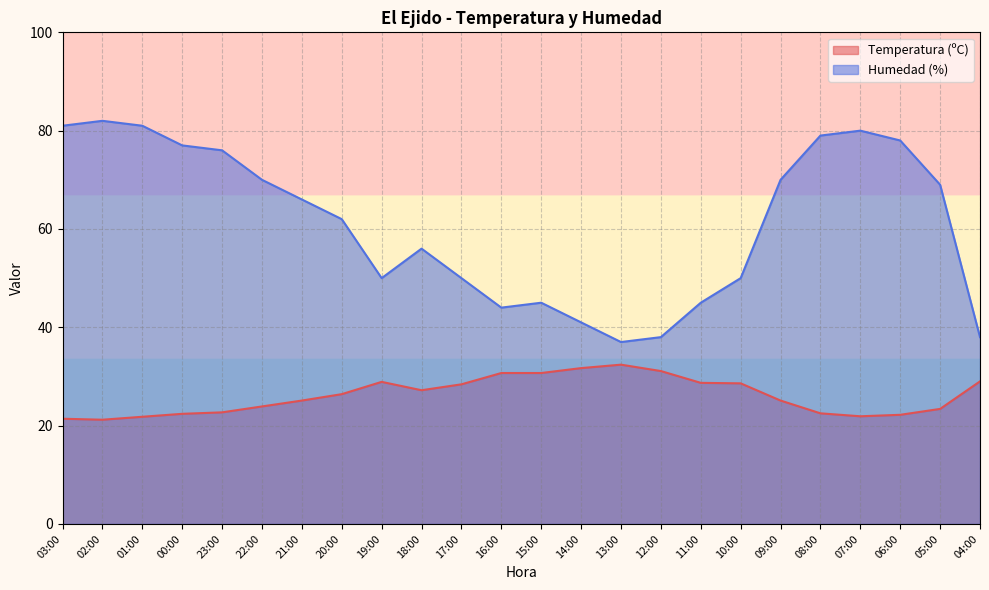

Reading left to right, extract all data points from this chart.

Temperatura (ºC): 03:00=21.4	02:00=21.2	01:00=21.8	00:00=22.4	23:00=22.7	22:00=23.9	21:00=25.1	20:00=26.4	19:00=28.9	18:00=27.2	17:00=28.4	16:00=30.7	15:00=30.7	14:00=31.7	13:00=32.4	12:00=31.1	11:00=28.7	10:00=28.6	09:00=25.1	08:00=22.5	07:00=21.9	06:00=22.2	05:00=23.4	04:00=29.0
Humedad (%): 03:00=81.0	02:00=82.0	01:00=81.0	00:00=77.0	23:00=76.0	22:00=70.0	21:00=66.0	20:00=62.0	19:00=50.0	18:00=56.0	17:00=50.0	16:00=44.0	15:00=45.0	14:00=41.0	13:00=37.0	12:00=38.0	11:00=45.0	10:00=50.0	09:00=70.0	08:00=79.0	07:00=80.0	06:00=78.0	05:00=69.0	04:00=38.0